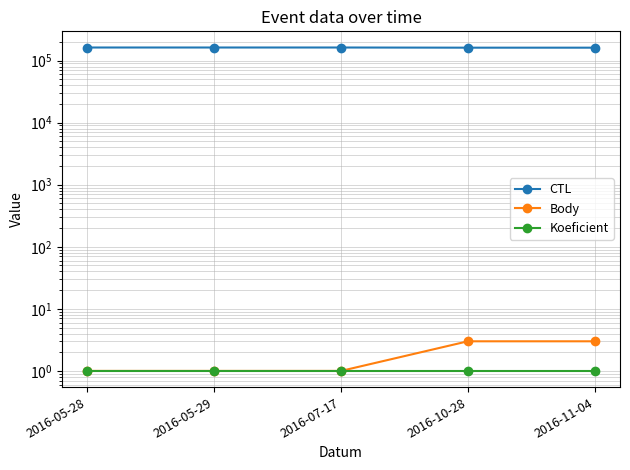

What is the sum of all Koeficient values?

5